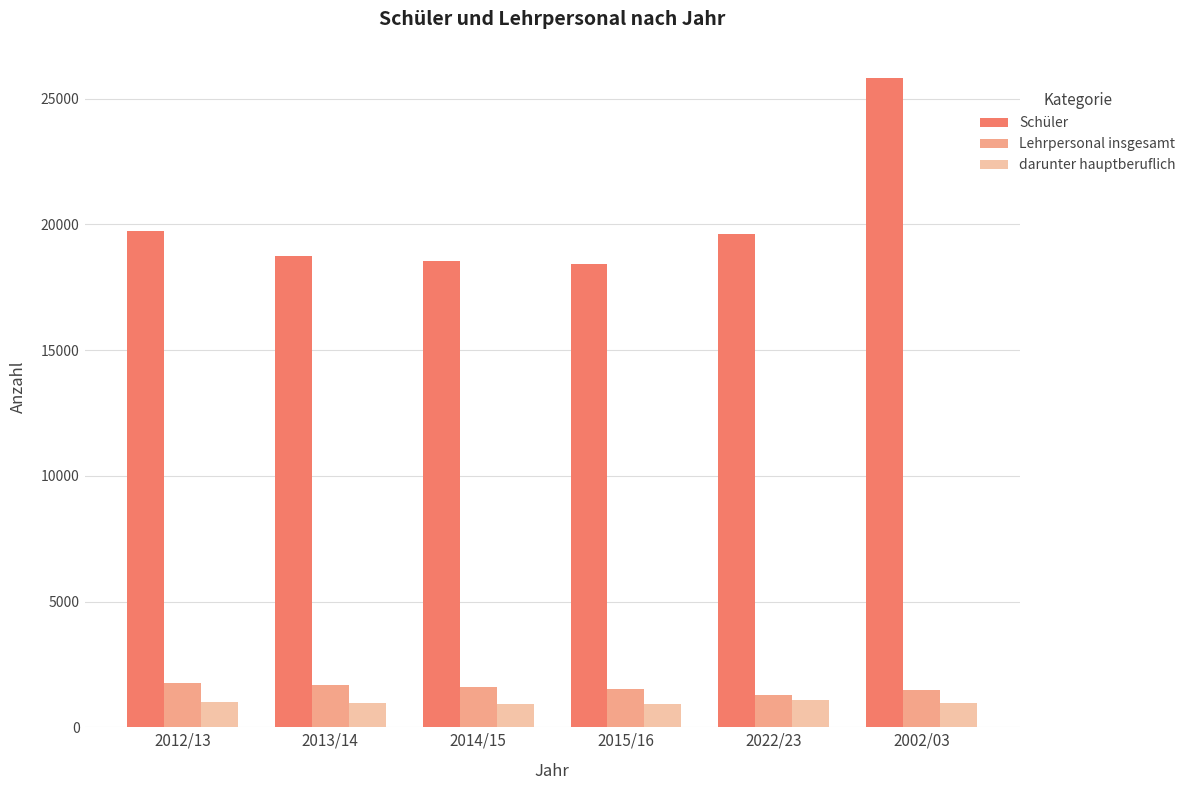

What is the minimum value for Lehrpersonal insgesamt?

1282